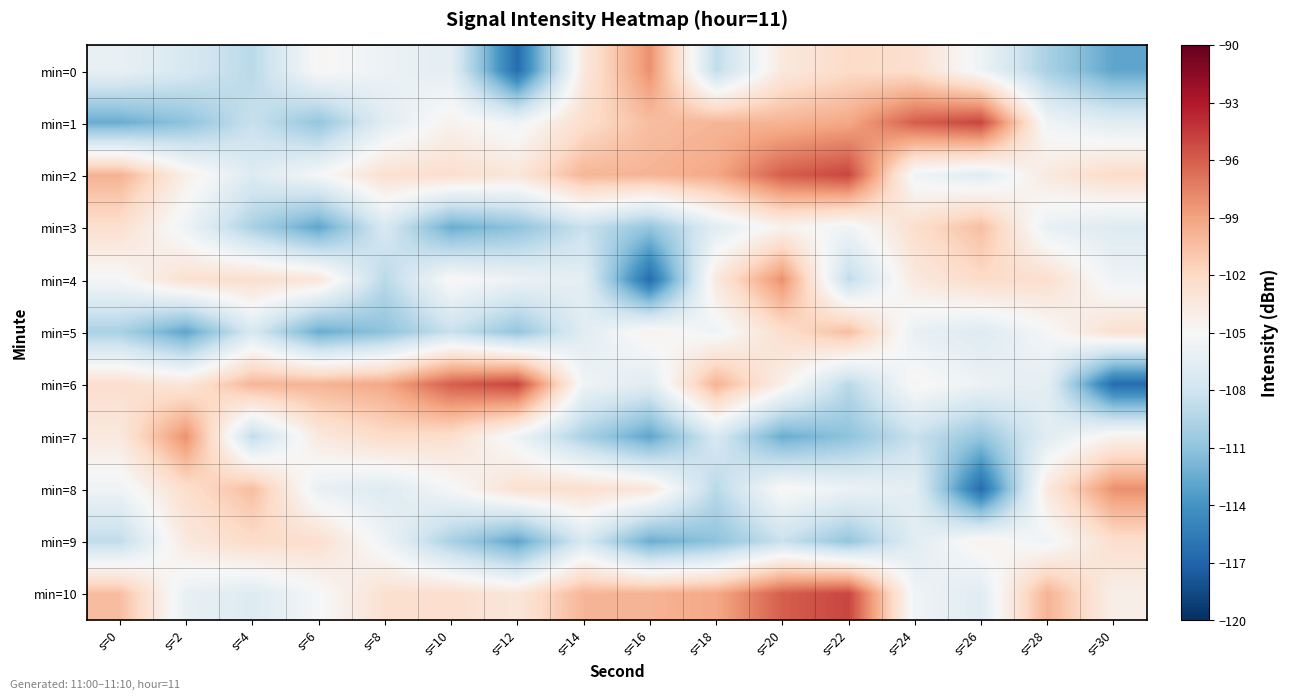

What is the spread (max minus min) of values at s=14?

9.9